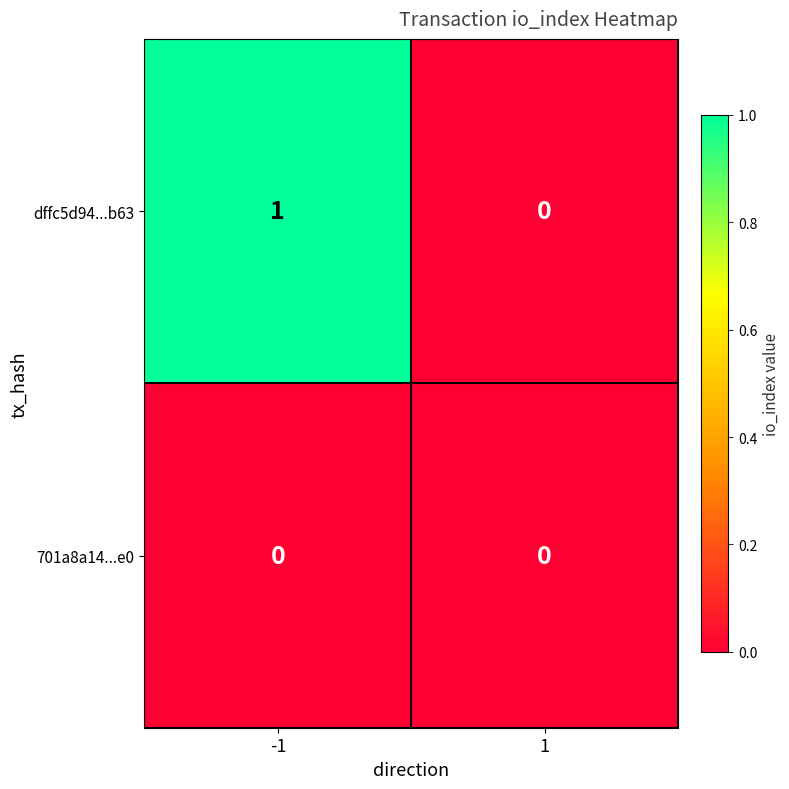

How many data points does each series have?

2